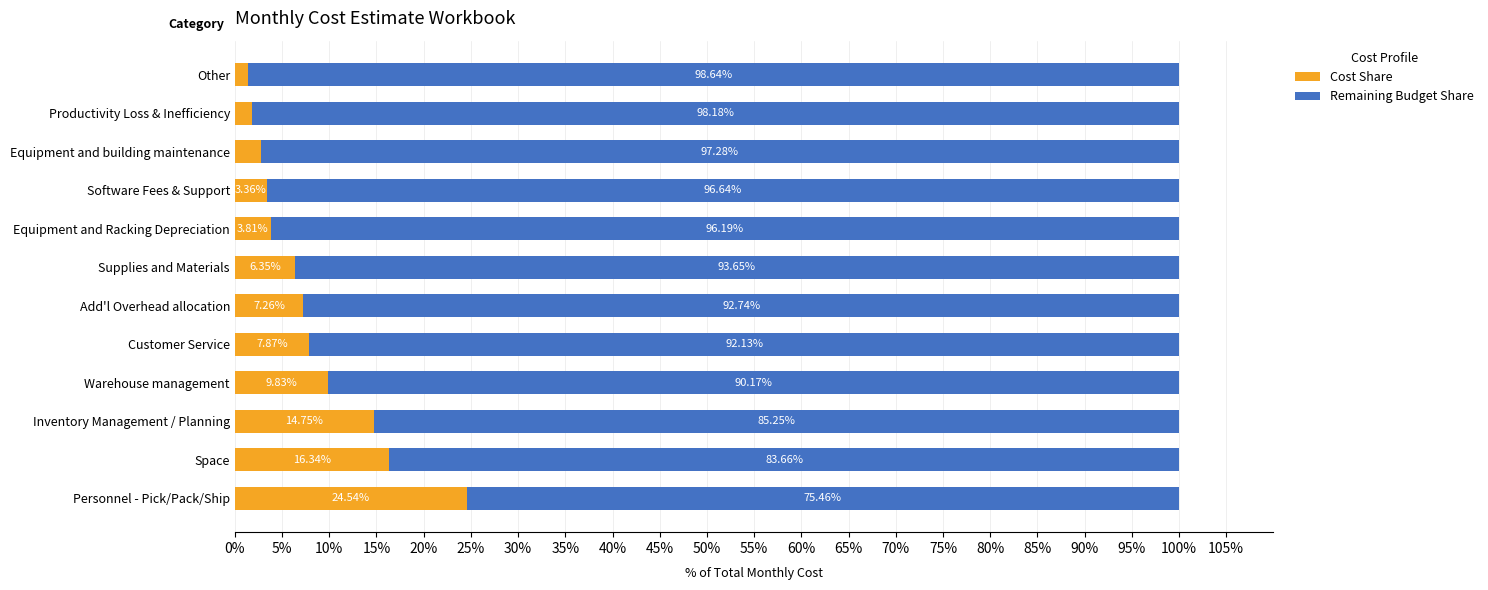

Where is Cost Share nearest to the value 12?

Warehouse management